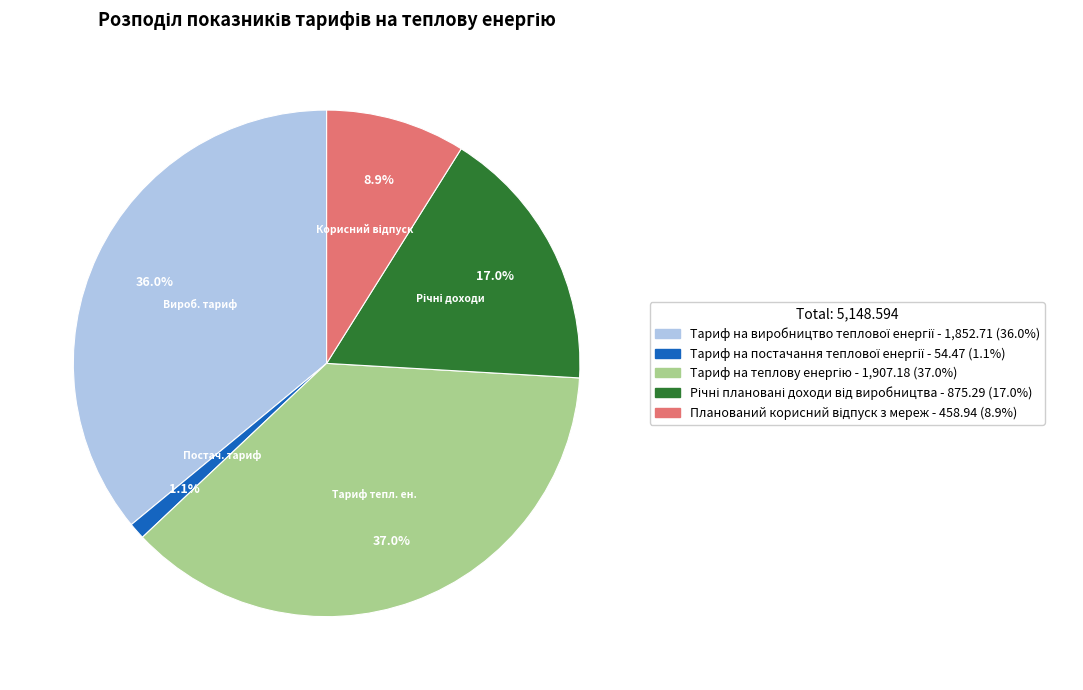

Which slice is the smallest?

Постач. тариф